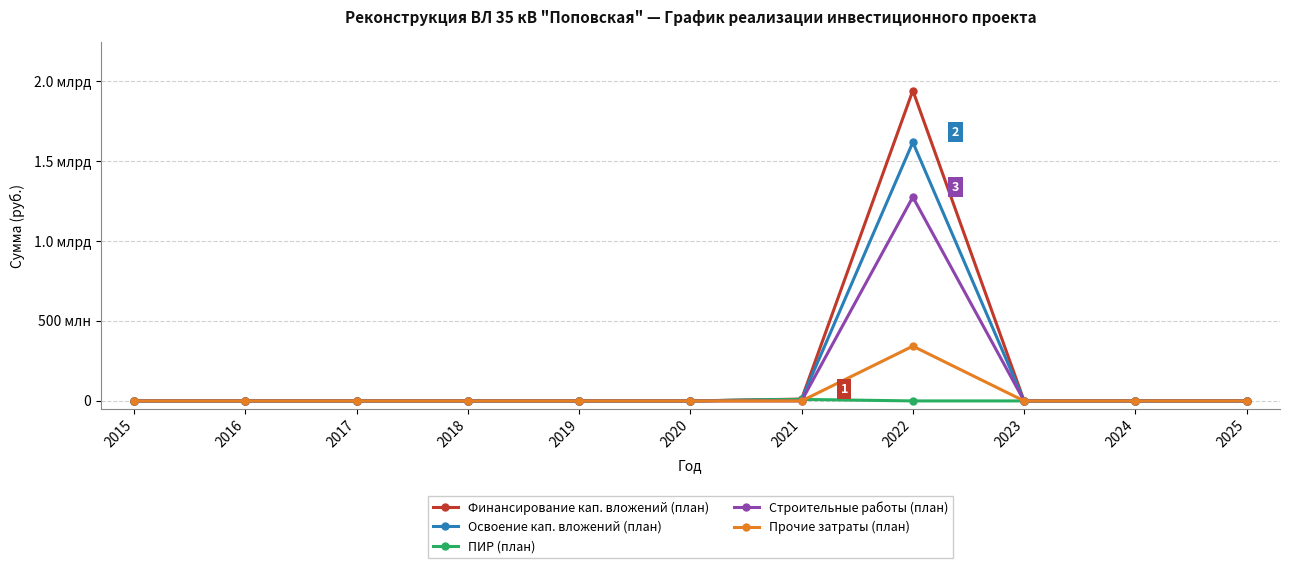

The Прочие затраты (план) series shows -139249156 at 2015. True or false?

False